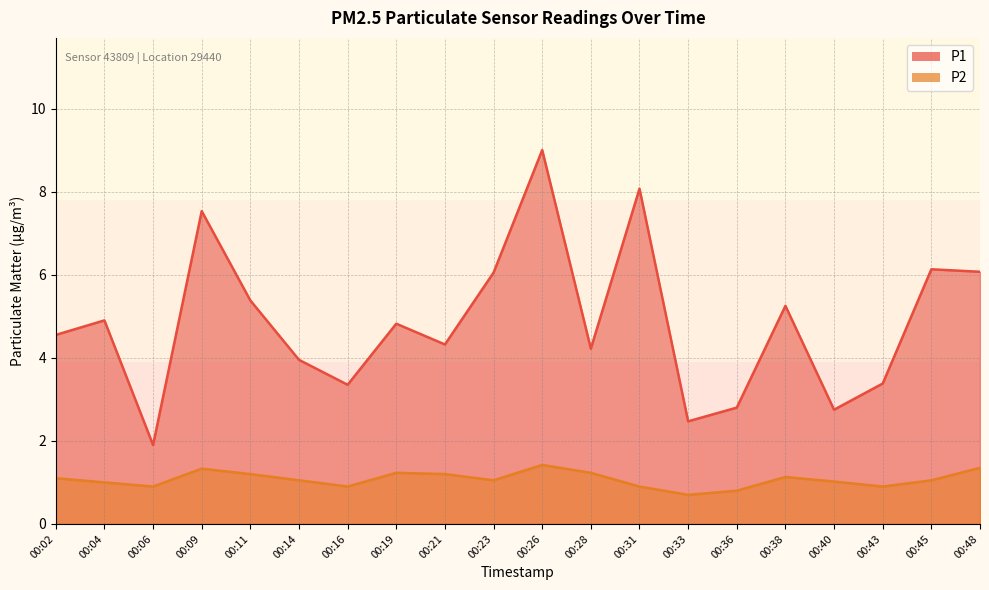

At which label does P1 first exceed 4?

00:02